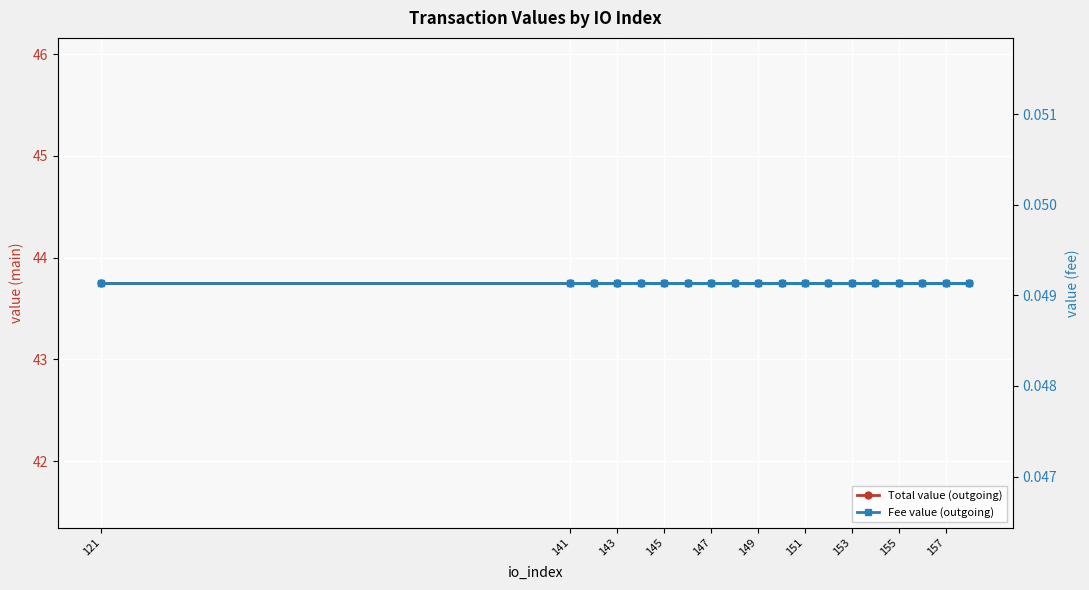

Rank the series by their average value, from lowest to highest.

Fee value (outgoing), Total value (outgoing)